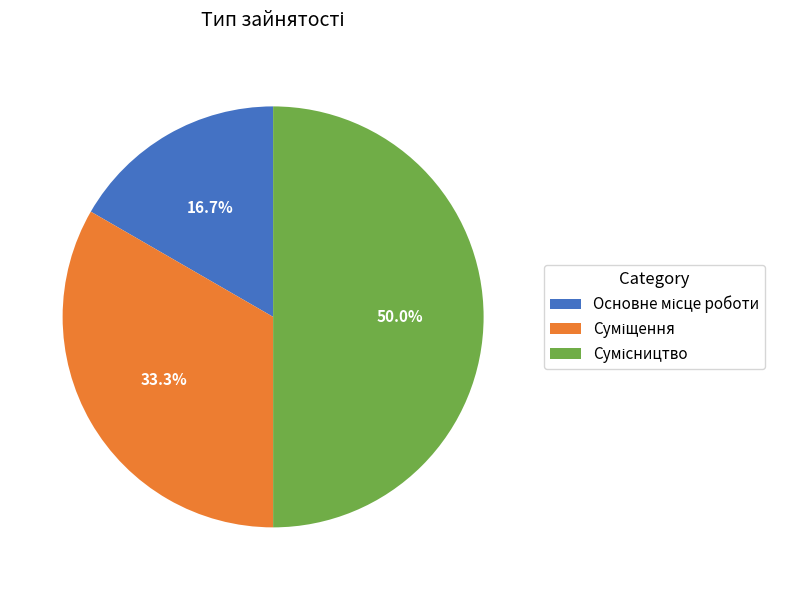

What percentage is the Основне місце роботи slice, to the nearest percent?

17%